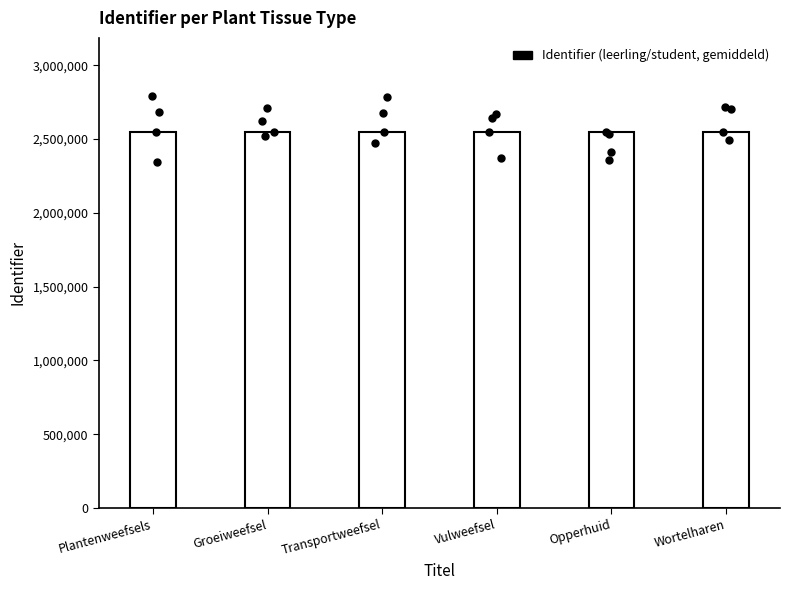

What is the ratio of the value at Groeiweefsel to the value at Vulweefsel?

1.0